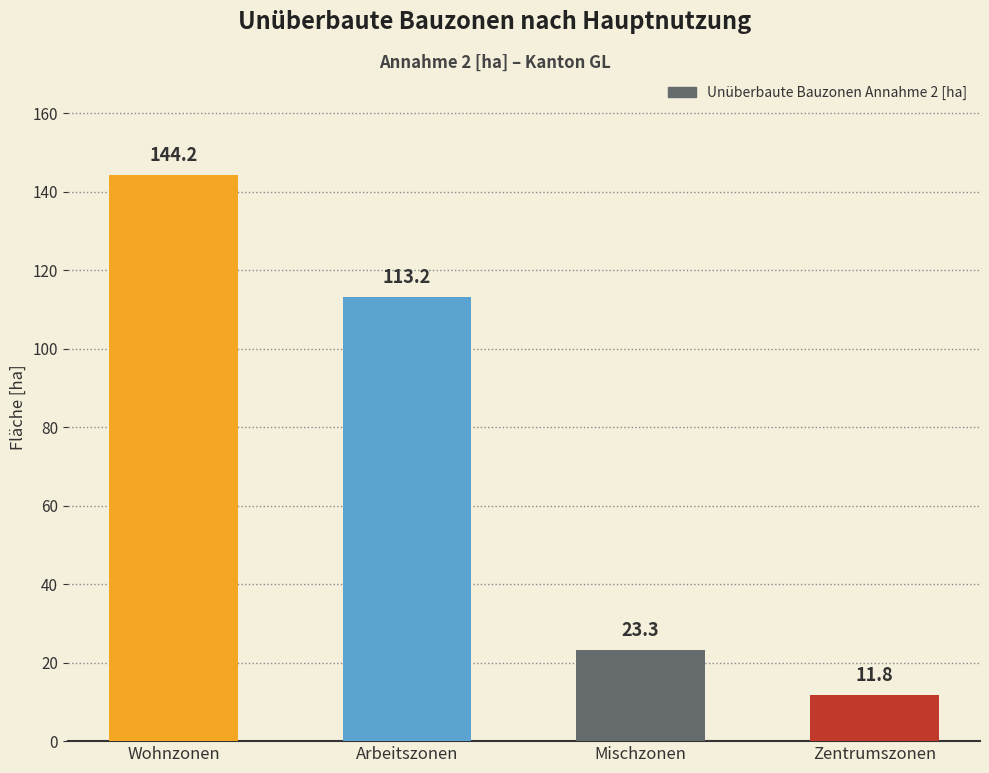

Where does the data first go above 113?

Wohnzonen